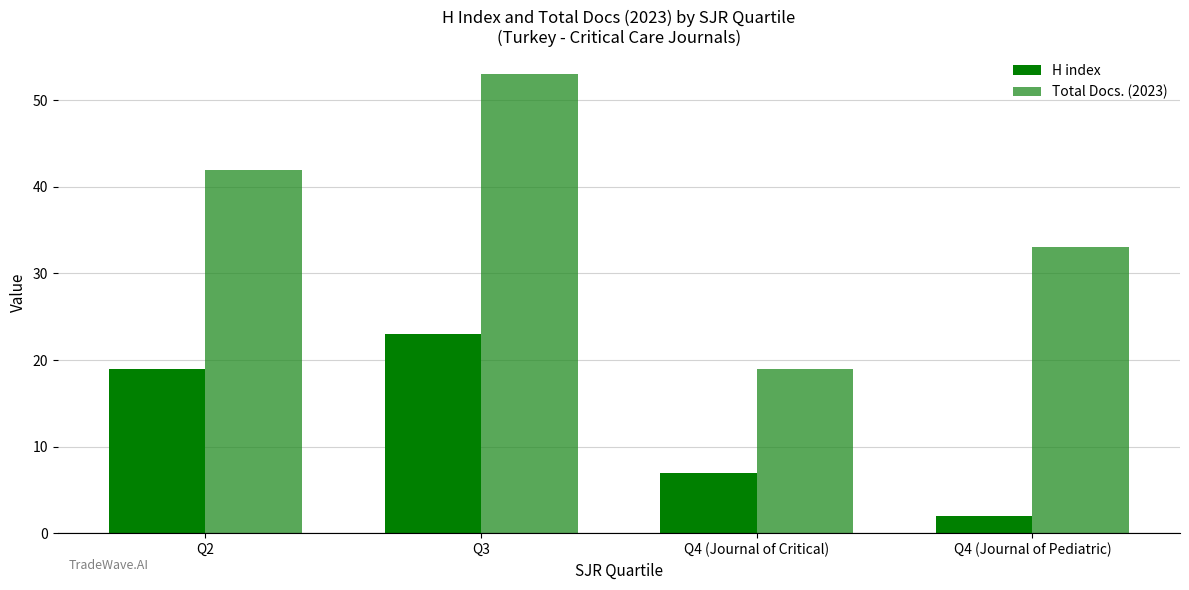

How many bars are there in each group?

2